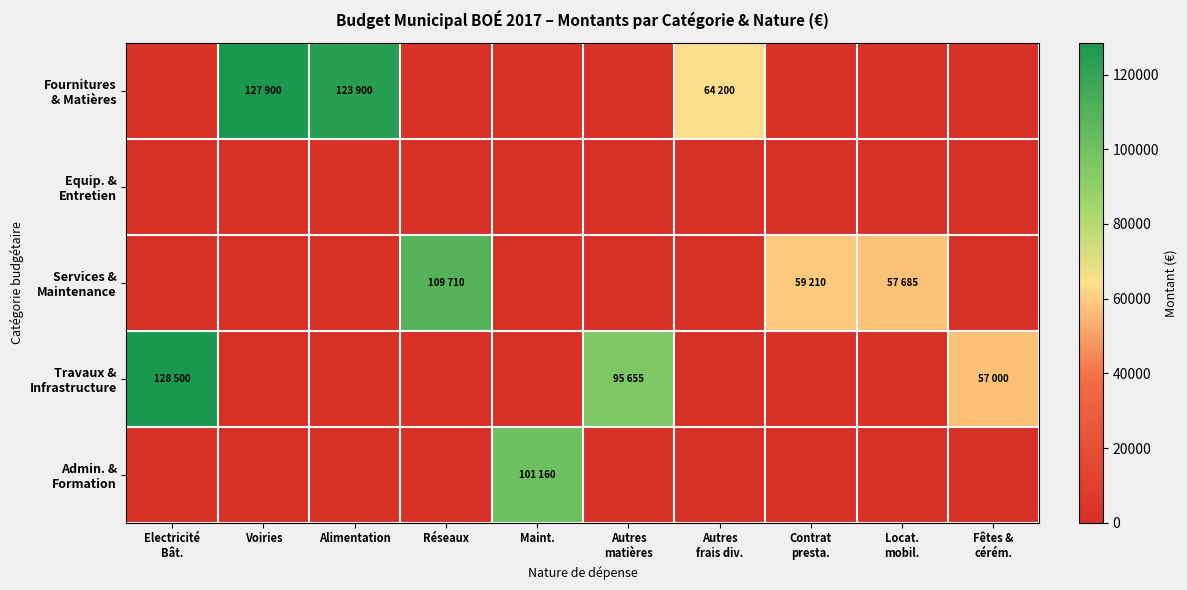

Rank the series by their maximum value, from lowest to highest.

Equip. & Entretien, Admin. & Formation, Services & Maintenance, Fournitures & Matières, Travaux & Infrastructure